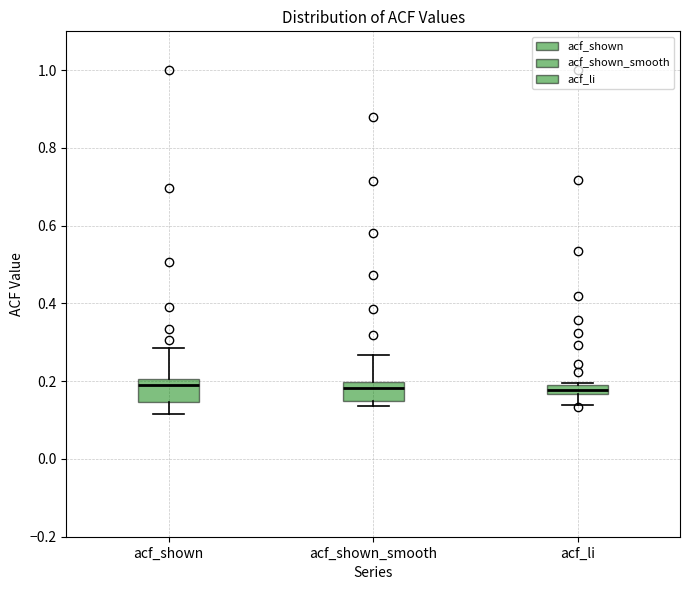

Where does the upper whisker of the box for acf_shown_smooth end on the y-axis? The values are not printed on the chart, so give them approximately, as read against the axis.

0.26